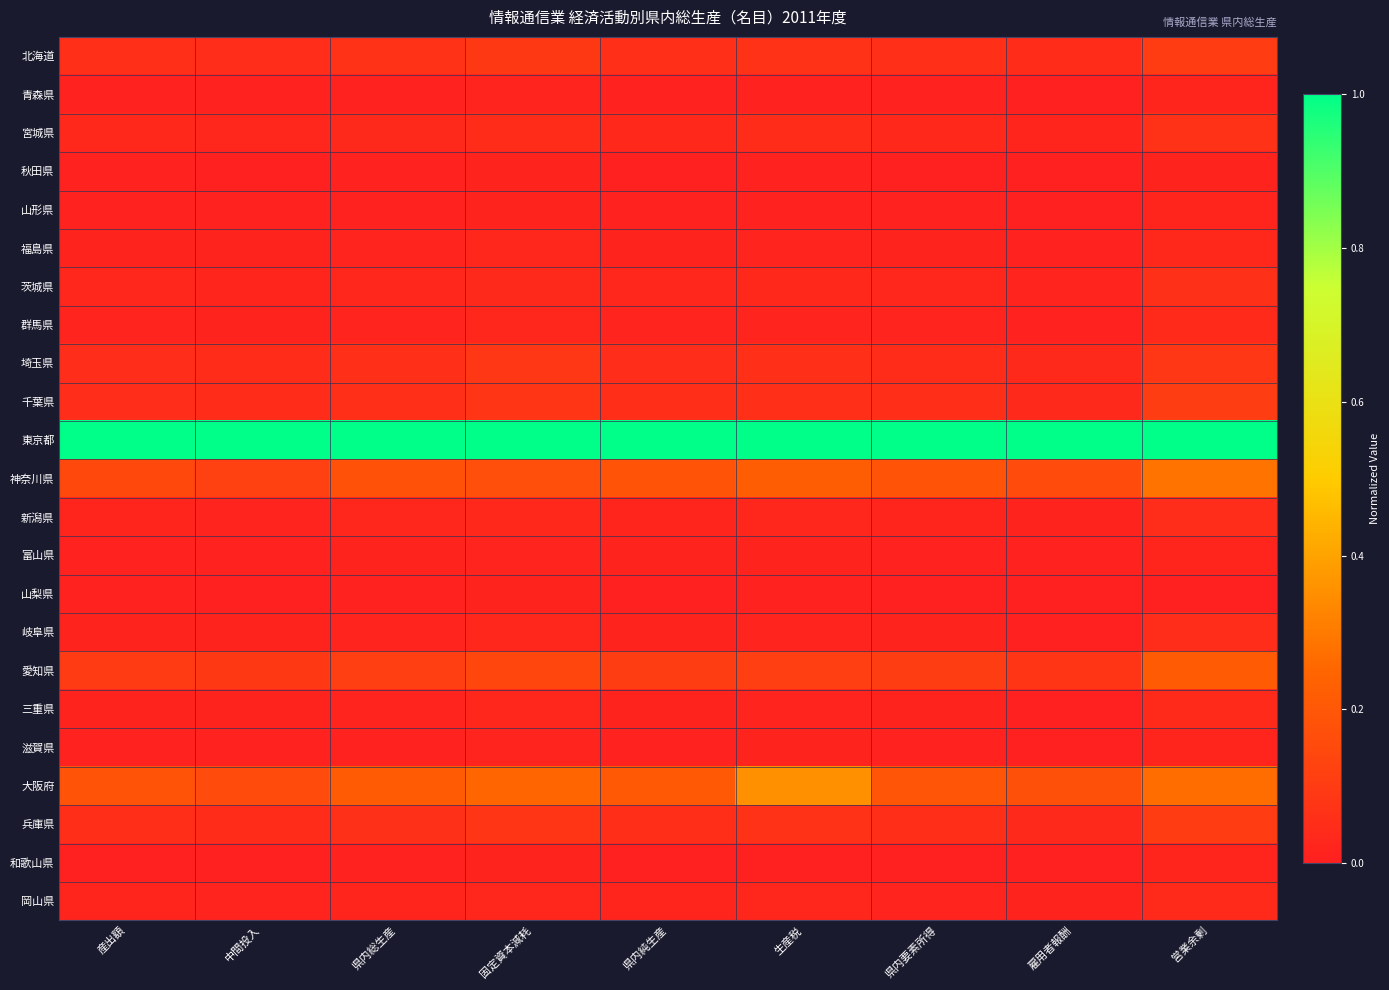

Between 県内総生産 and 固定資本減耗, which is larger?

固定資本減耗